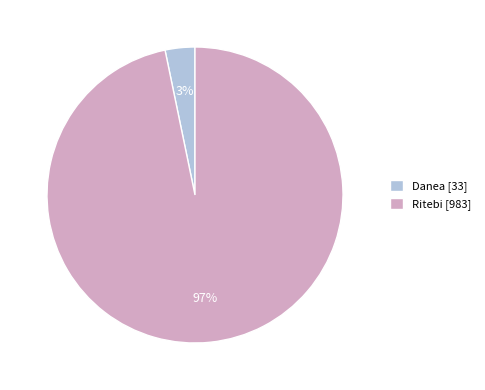

Count the number of slices in the pie.

2